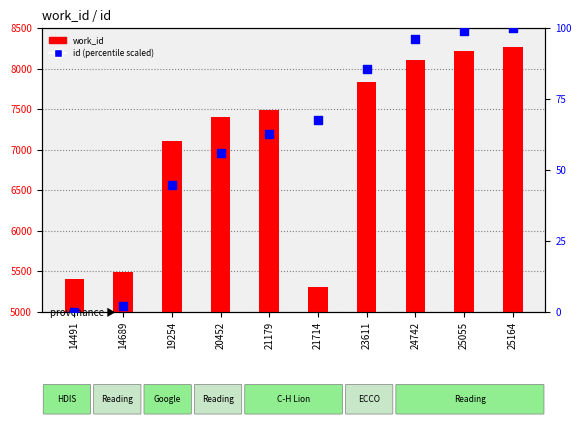

Which series reaches the maximum Y coordinate?

work_id